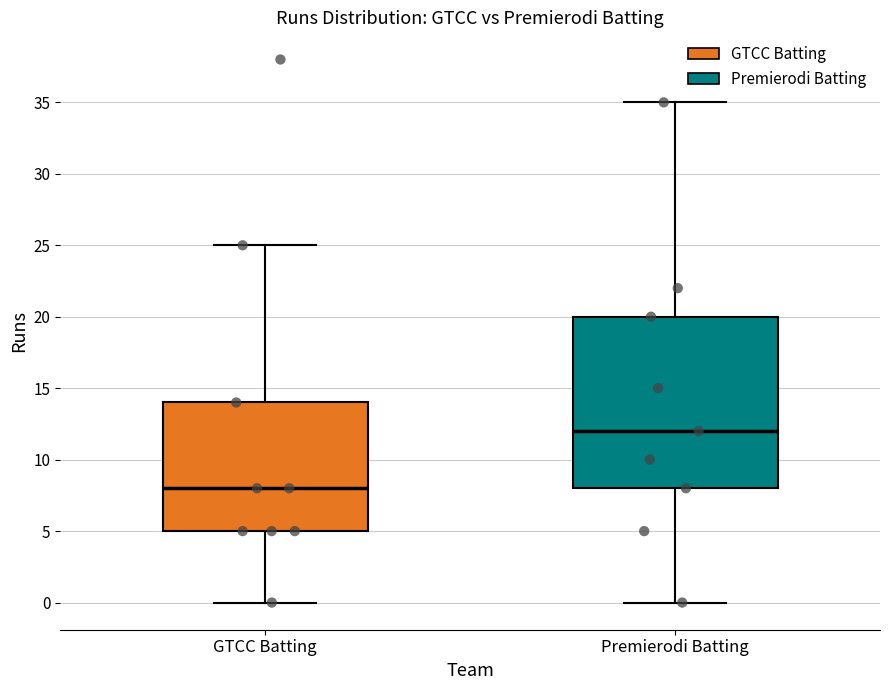

Which box is the tallest, from its lower edge to its upper edge?

Premierodi Batting